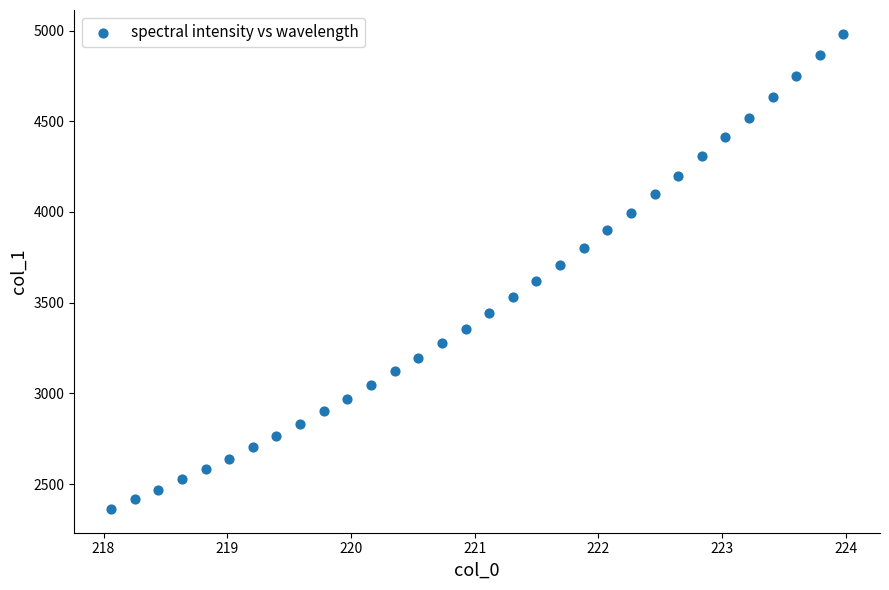

What is the range of Y values (max minus min)?

2620.0